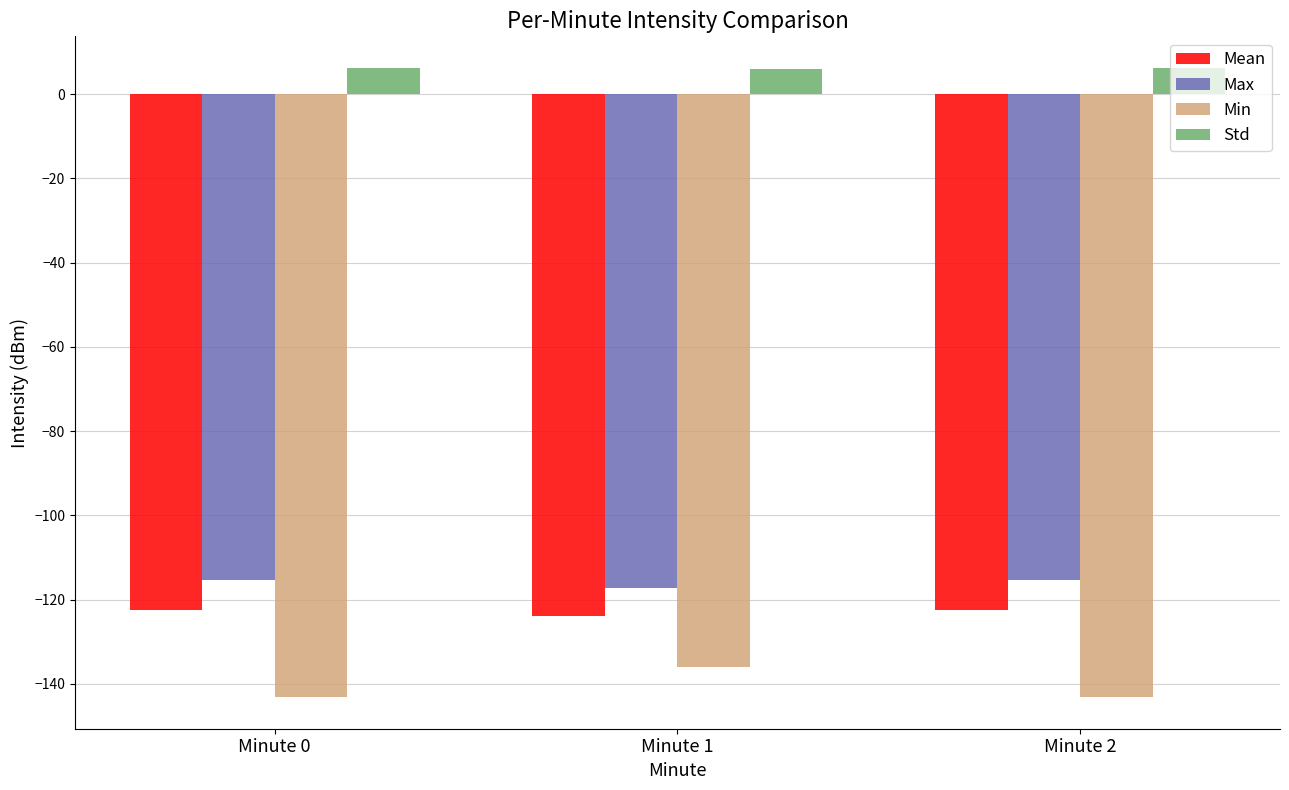

What is the total value across all series at Minute 2?

-375.0